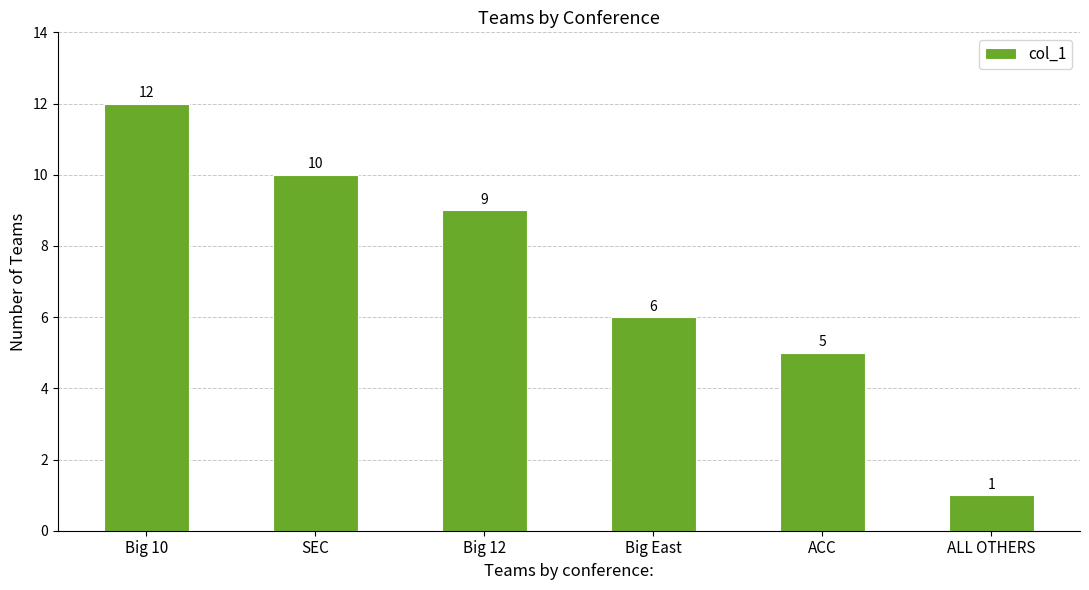

What is the greatest value displayed?

12